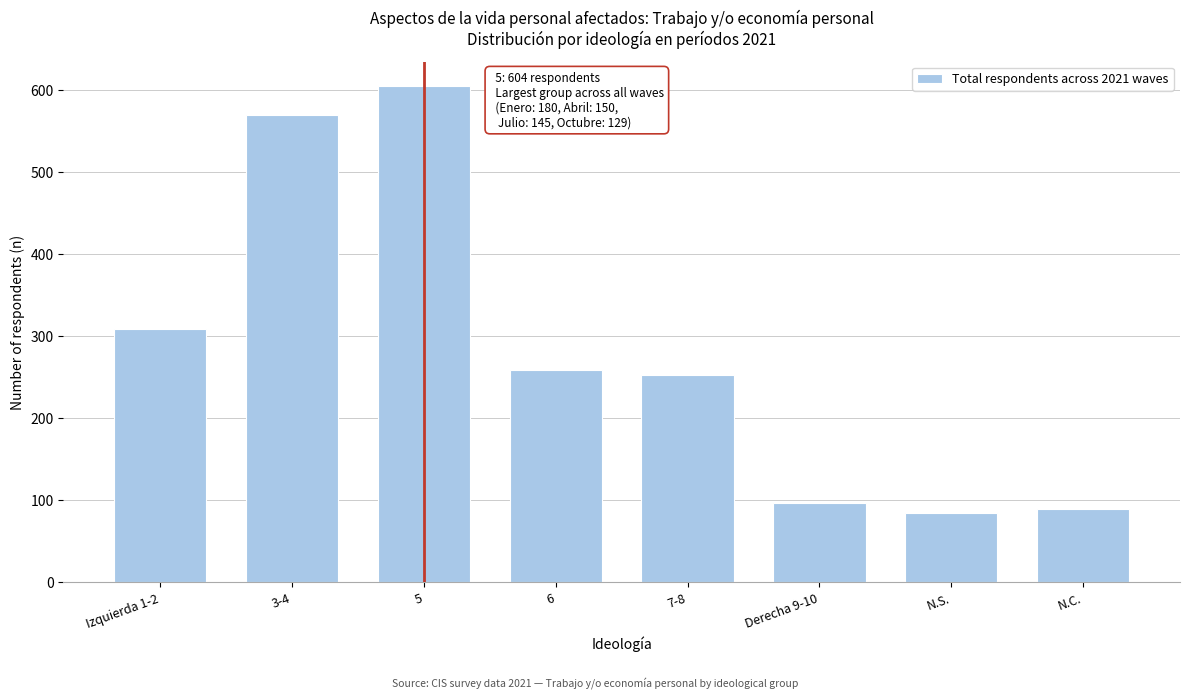

Reading left to right, what are all the values shown in this chart?

Izquierda 1-2=308	3-4=569	5=604	6=258	7-8=253	Derecha 9-10=96	N.S.=84	N.C.=89